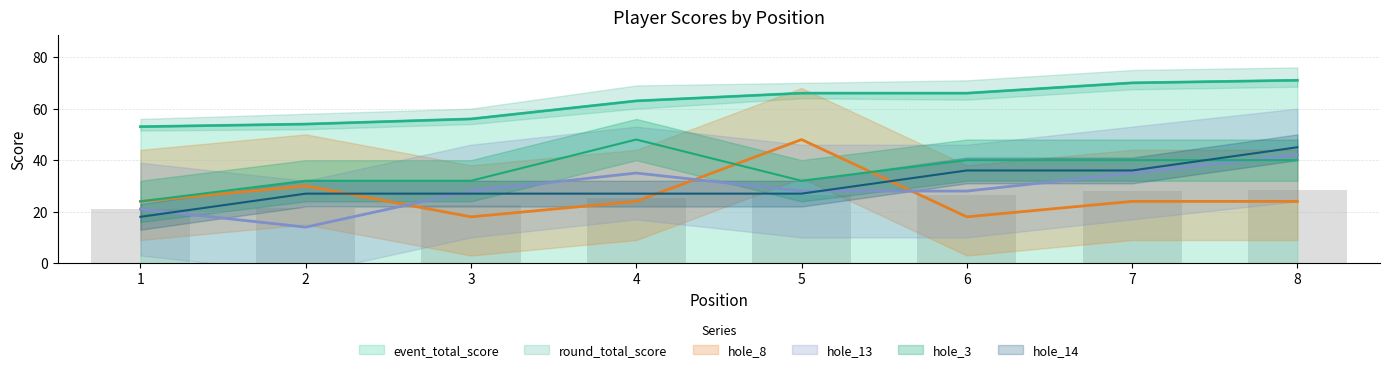

Reading left to right, what are all the values shown in this chart?

event_total_score: 1=53	2=54	3=56	4=63	5=66	6=66	7=70	8=71
round_total_score: 1=53	2=54	3=56	4=63	5=66	6=66	7=70	8=71
hole_3: 1=24	2=32	3=32	4=48	5=32	6=40	7=40	8=40
hole_8: 1=24	2=30	3=18	4=24	5=48	6=18	7=24	8=24
hole_13: 1=21	2=14	3=28	4=35	5=28	6=28	7=35	8=42
hole_14: 1=18	2=27	3=27	4=27	5=27	6=36	7=36	8=45